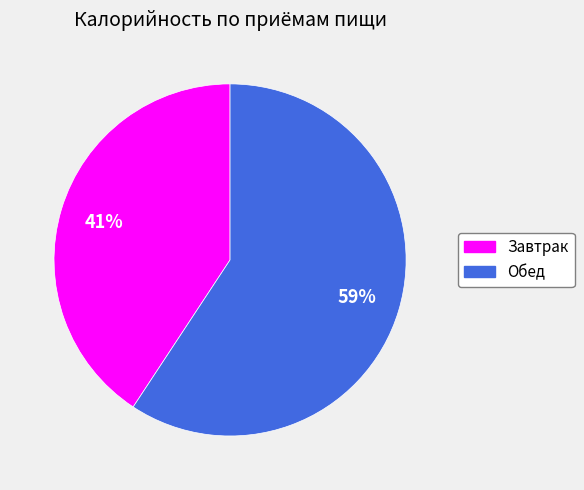

To the nearest percent, what is the average slice percentage?

50%